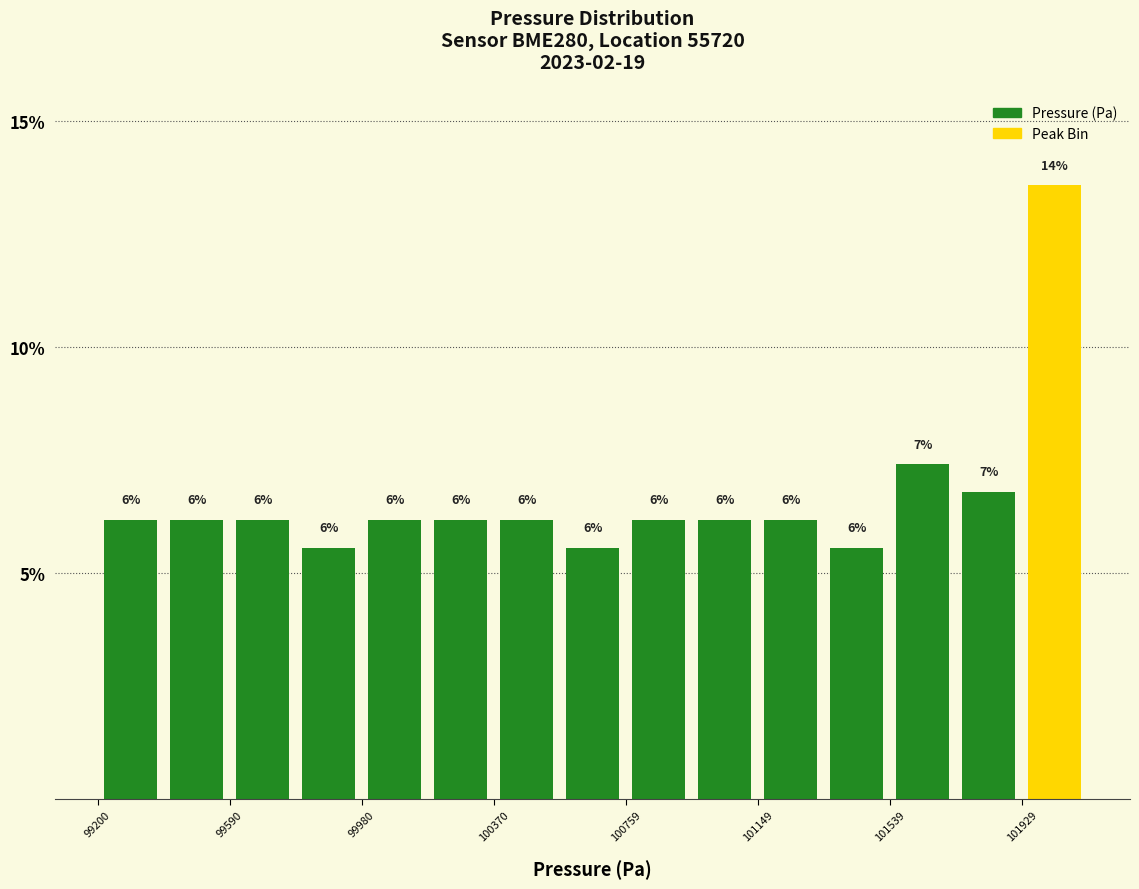

Read against the x-axis, roughly where is the centre of the tallest bar?

102050